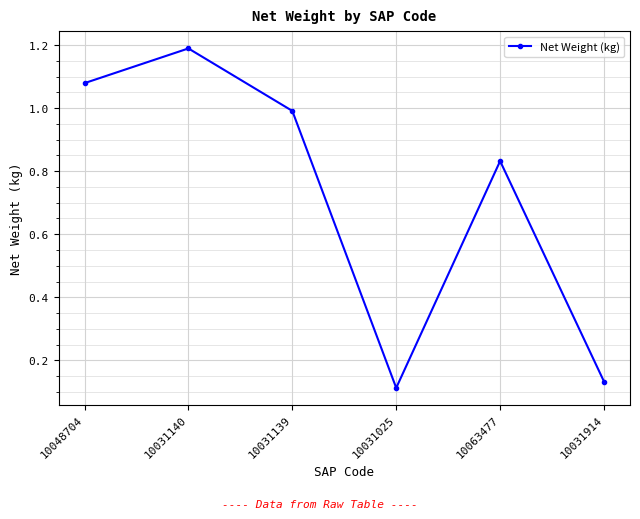

Does the chart display data point markers on the line(s)?

Yes